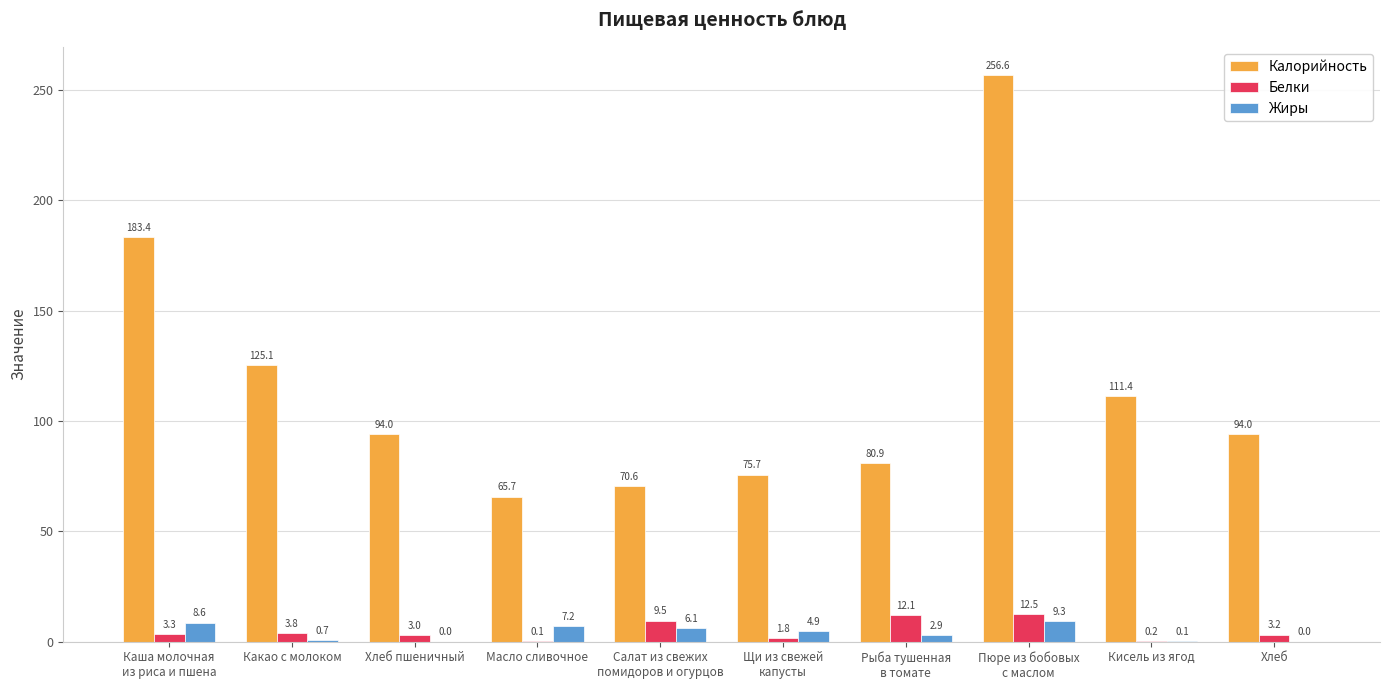

What is the total value across all series at Масло сливочное?

73.0